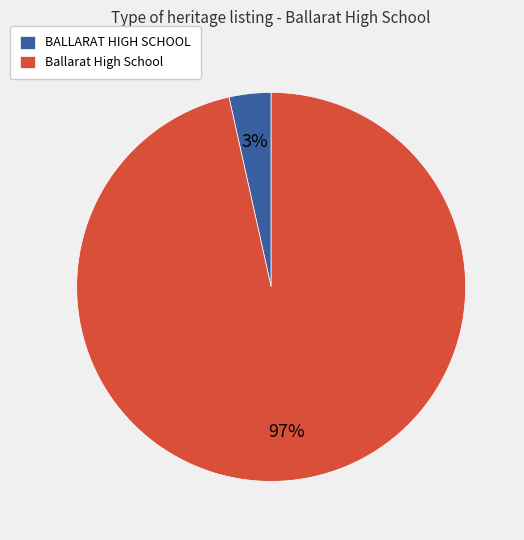

Which slice represents more than half of the pie?

Ballarat High School